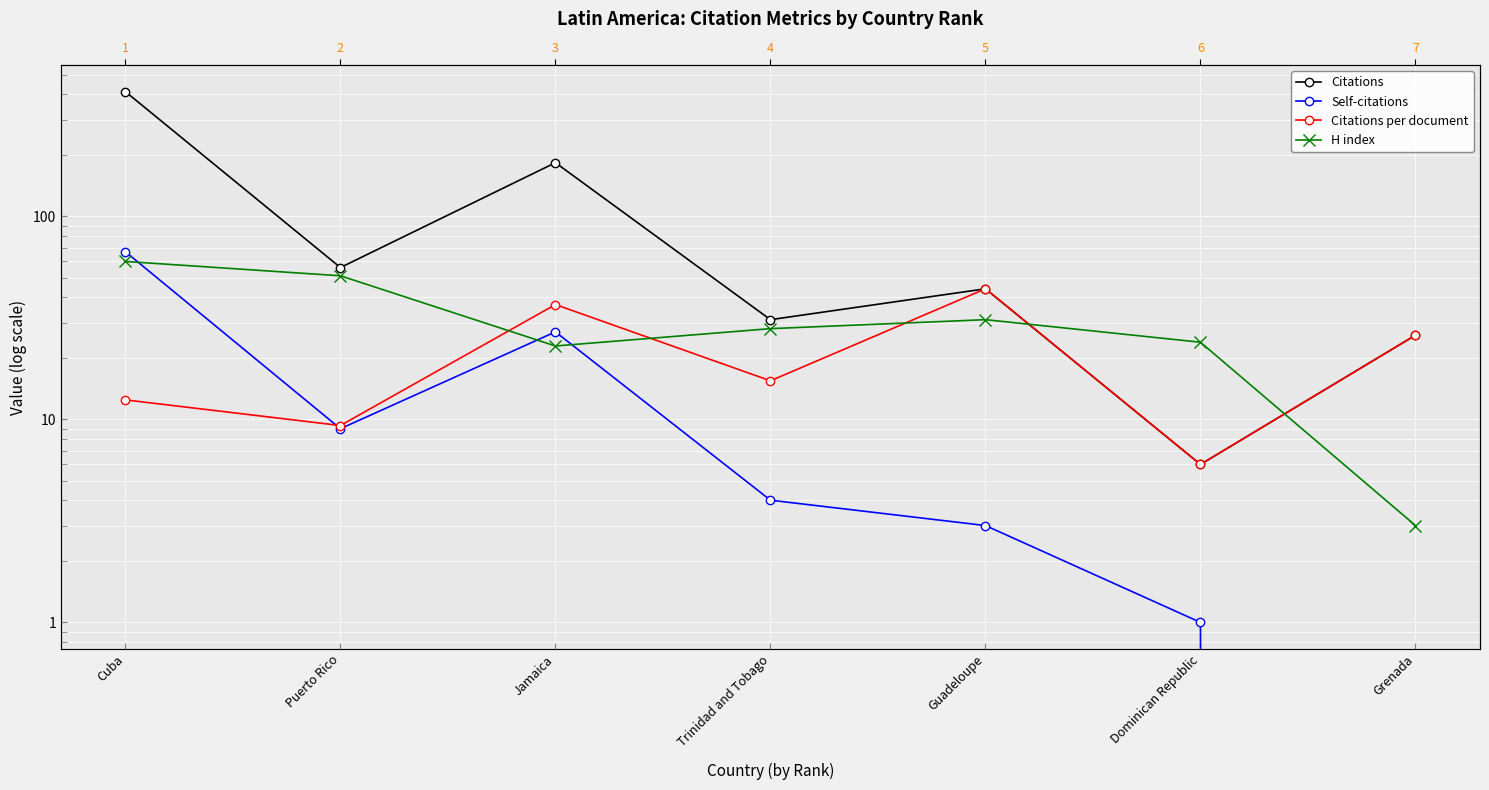

Is this an area chart (filled region under the line)?

No